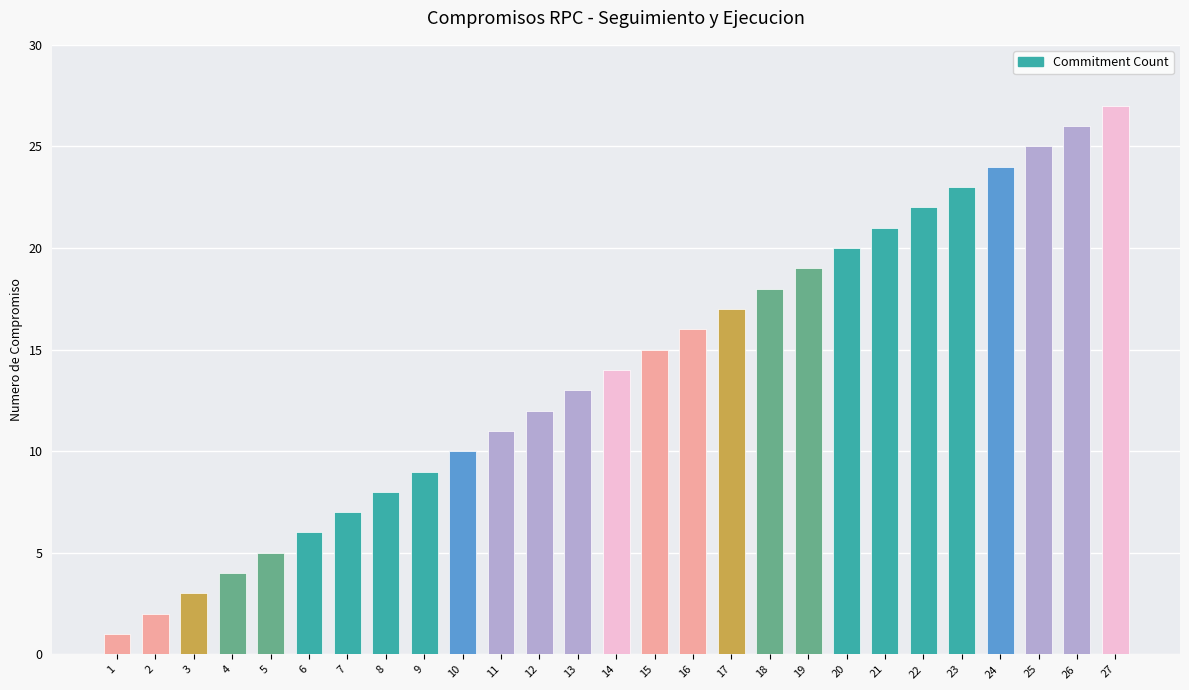

Does the chart contain any negative values?

No